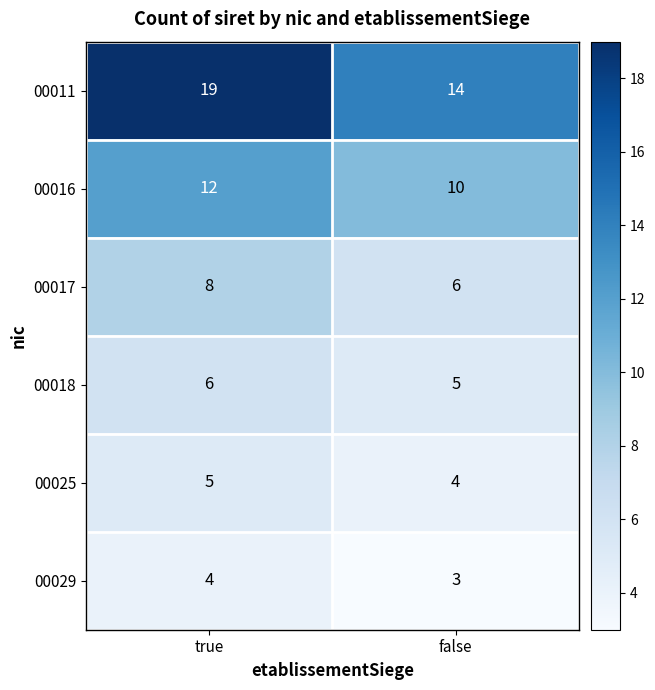

Reading right to left, what are all the values shown in this chart?

00011: false=14	true=19
00016: false=10	true=12
00017: false=6	true=8
00018: false=5	true=6
00025: false=4	true=5
00029: false=3	true=4